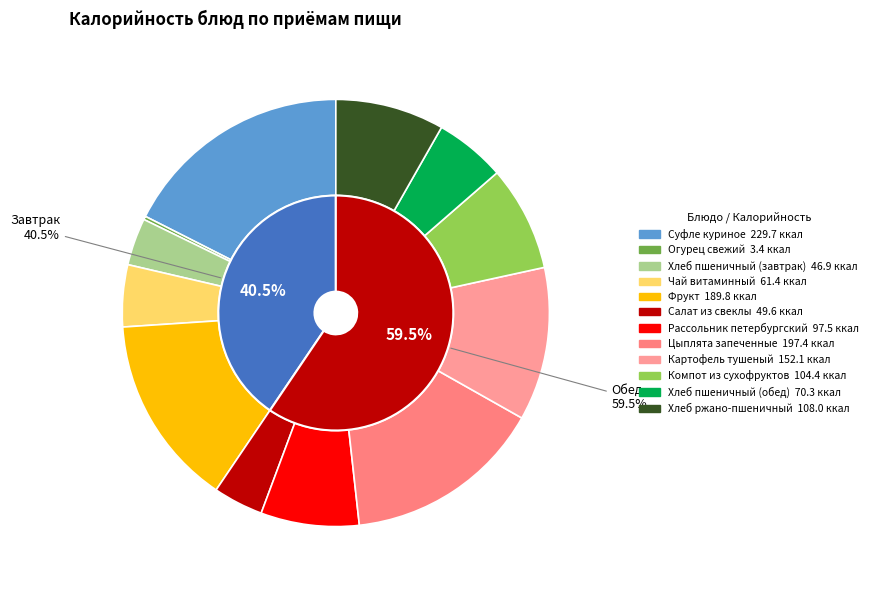

Is there a majority slice in this chart?

No